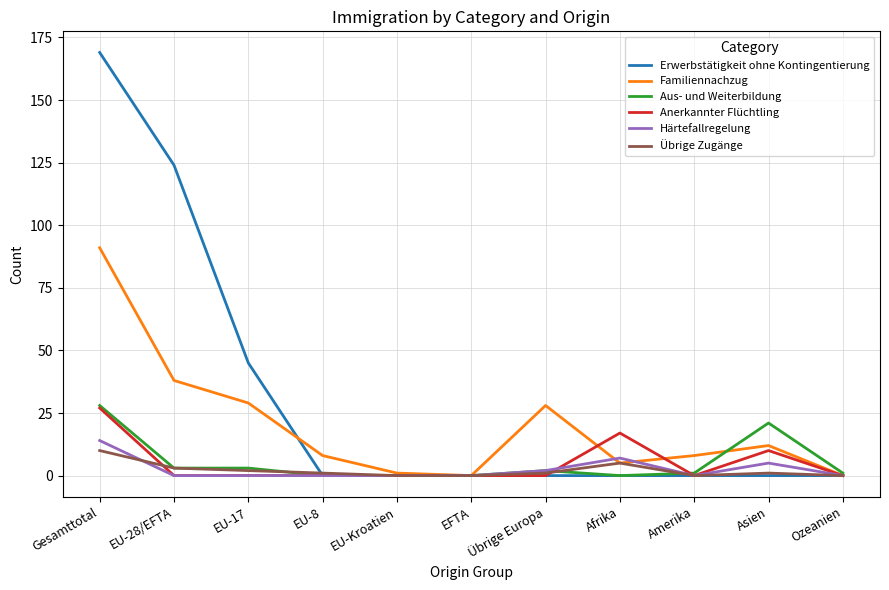

What is the difference between the maximum and second lowest values in the Familiennachzug series?

91